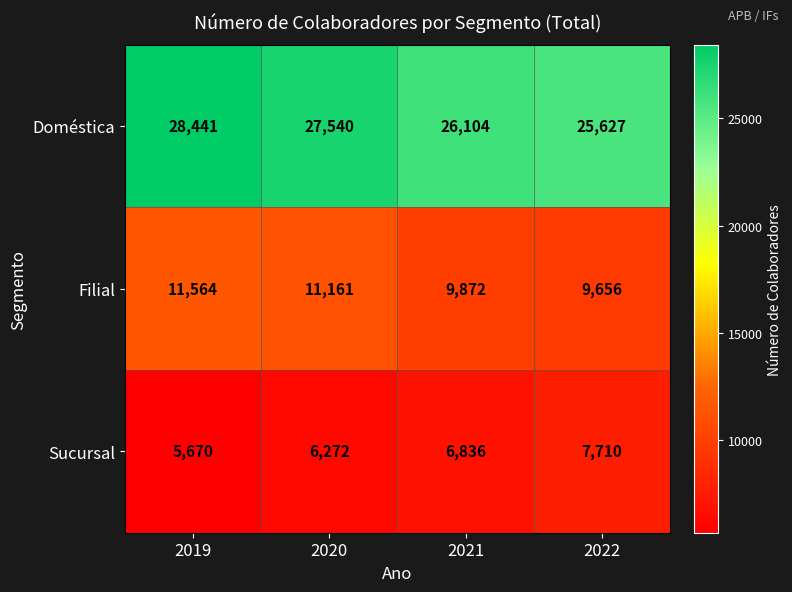

Which series changed the most between 2019 and 2022?

Doméstica